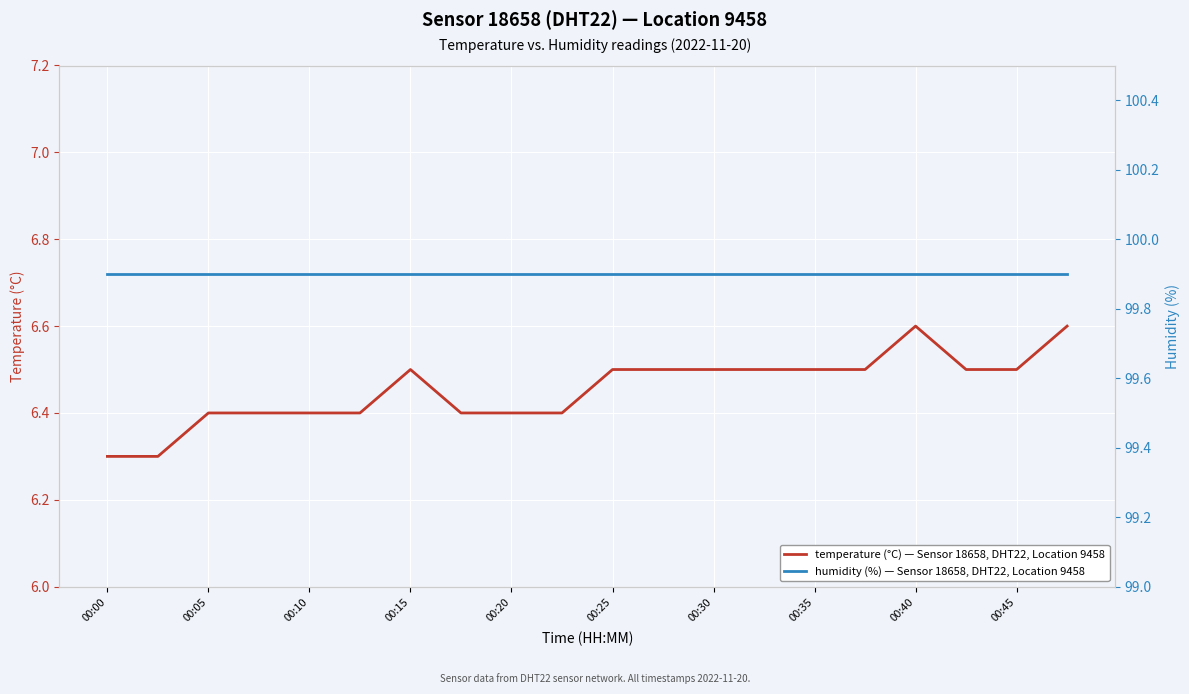

At 17, list the series in order from smallest to largest.

temperature (°C) — Sensor 18658, DHT22, Location 9458, humidity (%) — Sensor 18658, DHT22, Location 9458